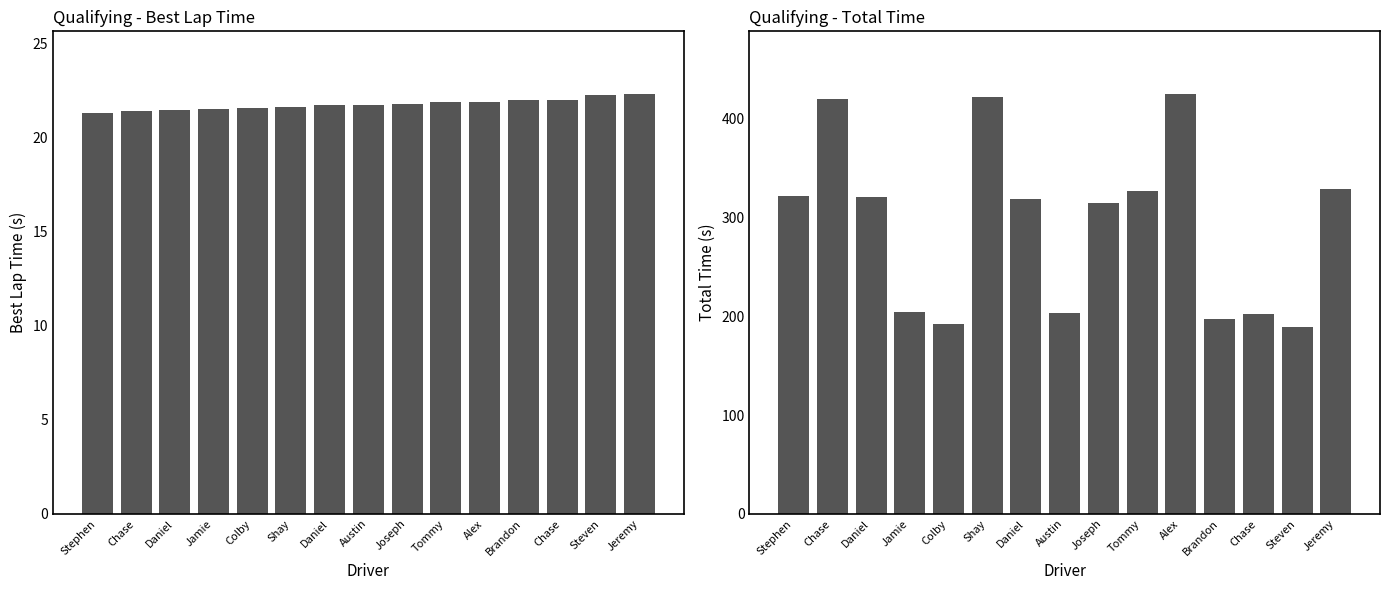

Where is Best Lap Time nearest to the value 21?

Stephen